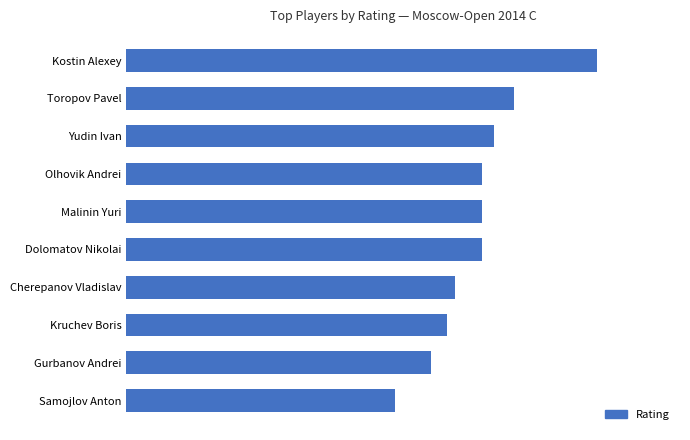

What is the minimum value shown in the chart?

2268